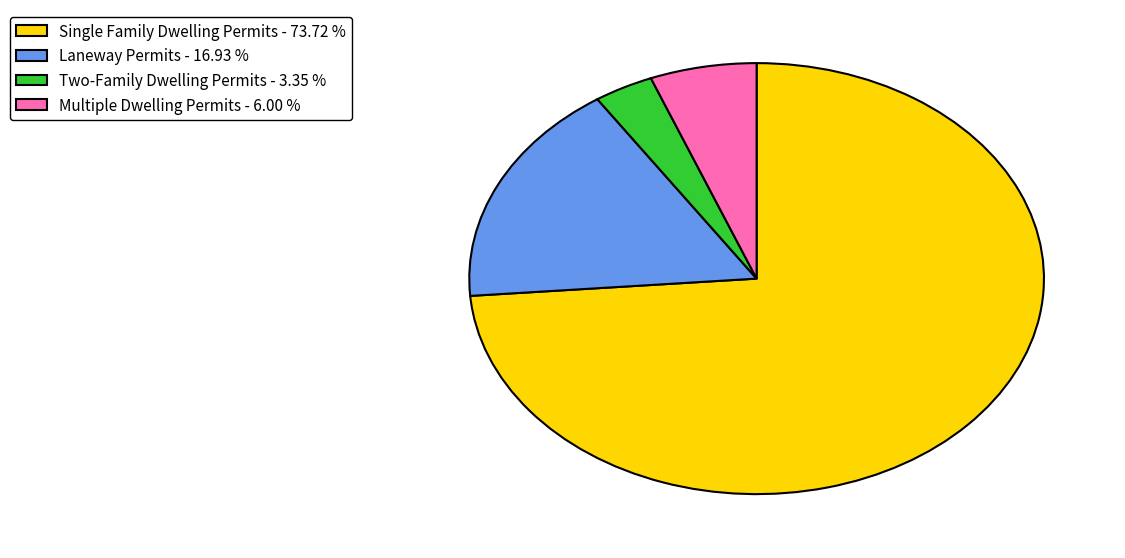

Approximately how many times larger is the value at Laneway Permits - 16.93 % compared to Multiple Dwelling Permits - 6.00 %?

2.8